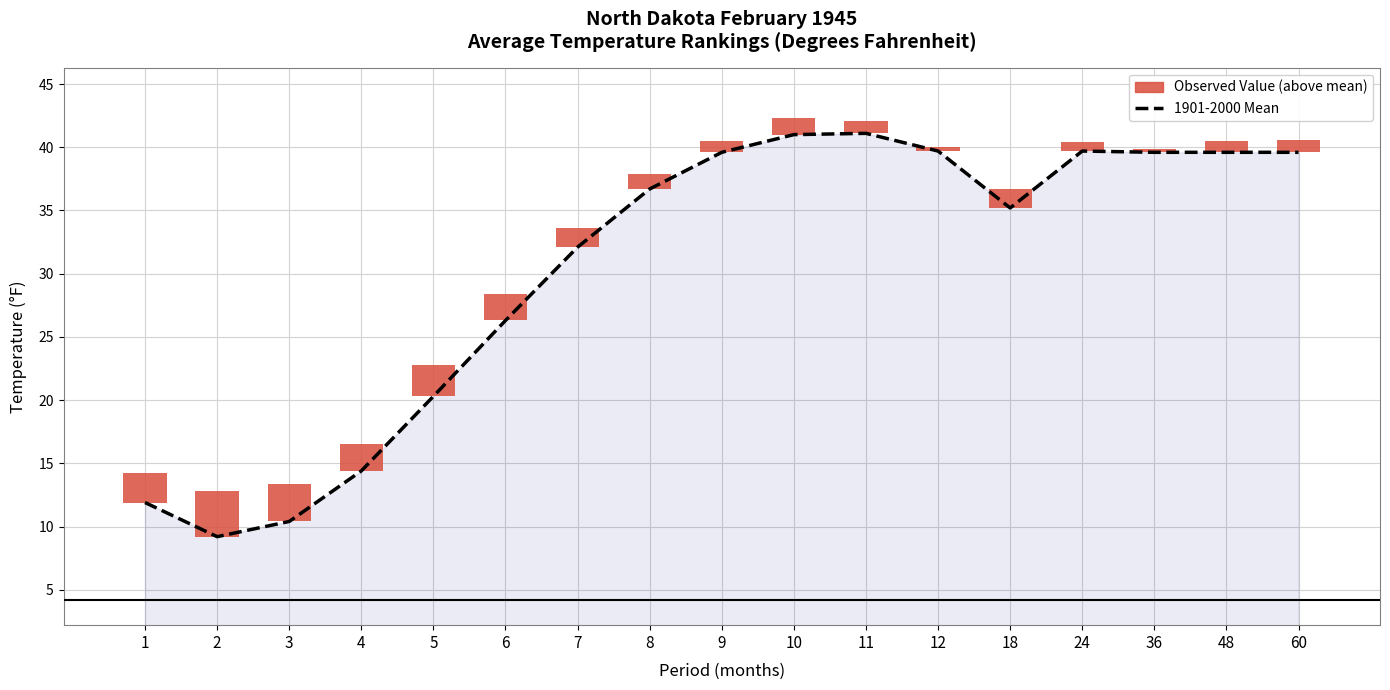

Rank the categories by value from lowest to highest.

2, 3, 1, 4, 5, 6, 7, 18, 8, 9, 36, 48, 60, 12, 24, 10, 11